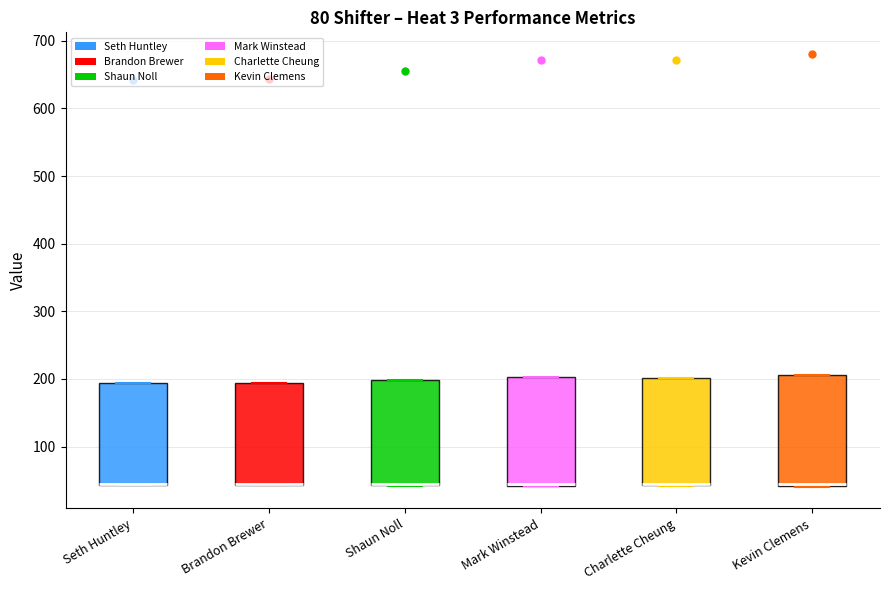

Reading left to right, read every box against the y-axis: the position of its median line, the range the box covers, and the ends of its whiskers. The values are not printed on the chart, so give them approximately, as read against the axis.

Seth Huntley: median 40 (drawn on the box's lower edge), box 40 to 190, whiskers 40 to 190
Brandon Brewer: median 40 (drawn on the box's lower edge), box 40 to 190, whiskers 40 to 190
Shaun Noll: median 40 (drawn on the box's lower edge), box 40 to 200, whiskers 40 to 200
Mark Winstead: median 40 (drawn on the box's lower edge), box 40 to 200, whiskers 40 to 200
Charlette Cheung: median 40 (drawn on the box's lower edge), box 40 to 200, whiskers 40 to 200
Kevin Clemens: median 40, box 40 to 210, whiskers 40 to 210